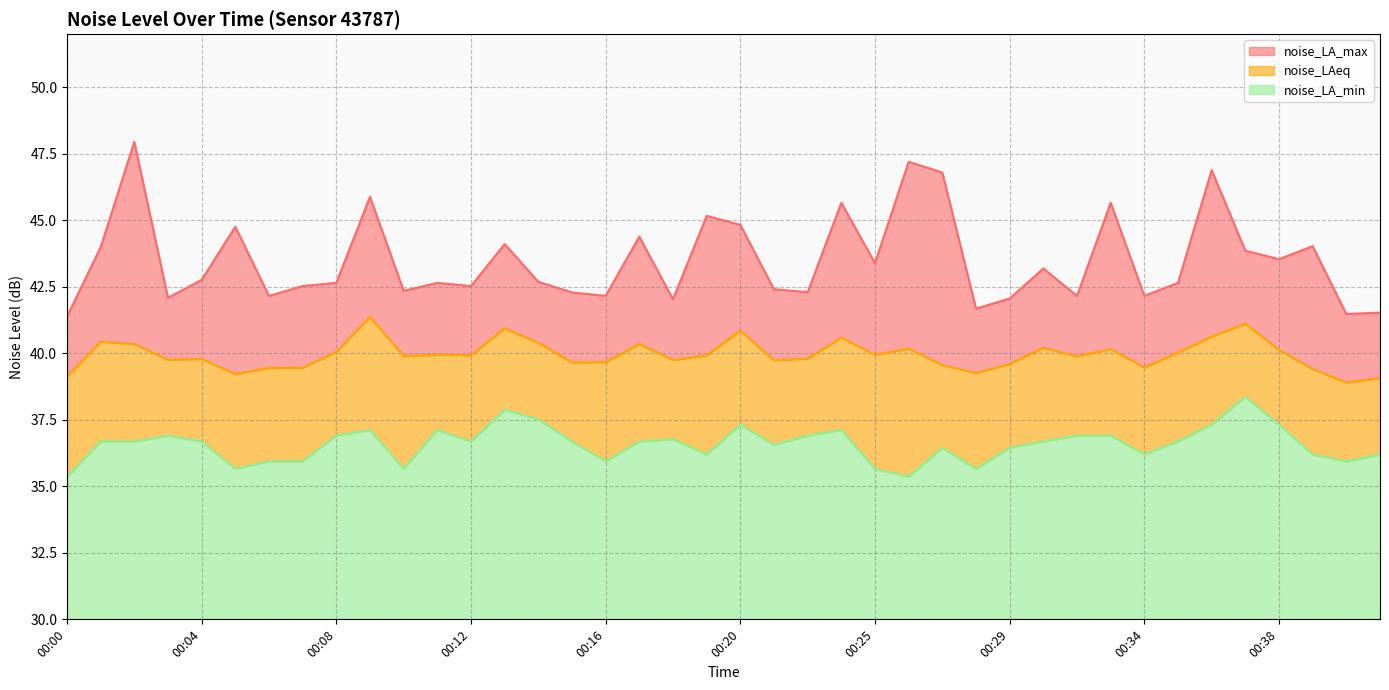

The value of noise_LA_min at 00:06 is 35.9. True or false?

True